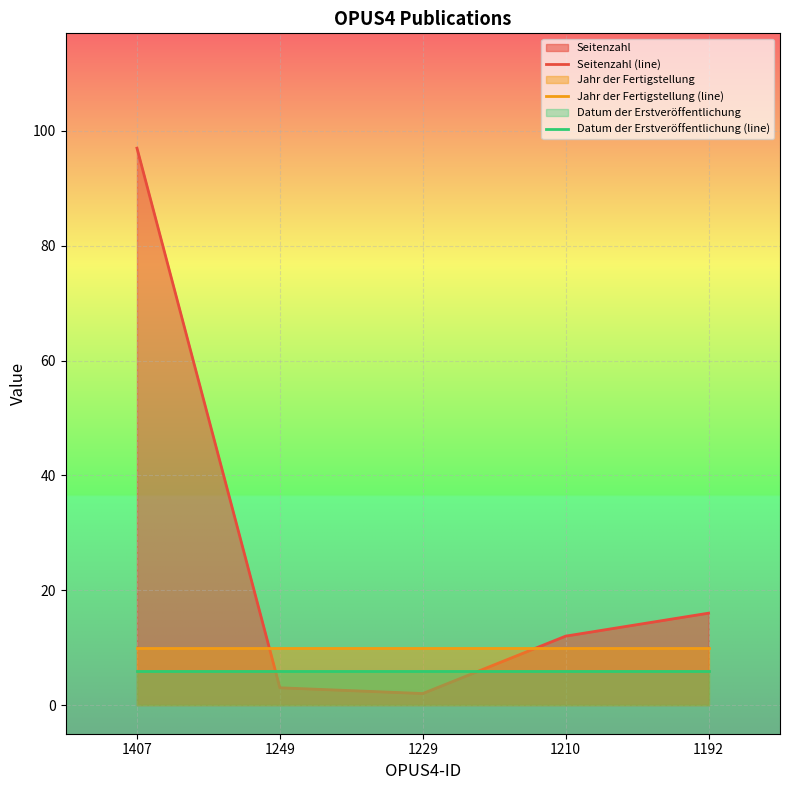

Between 1407 and 1192, which series saw the biggest shift?

Seitenzahl (line)